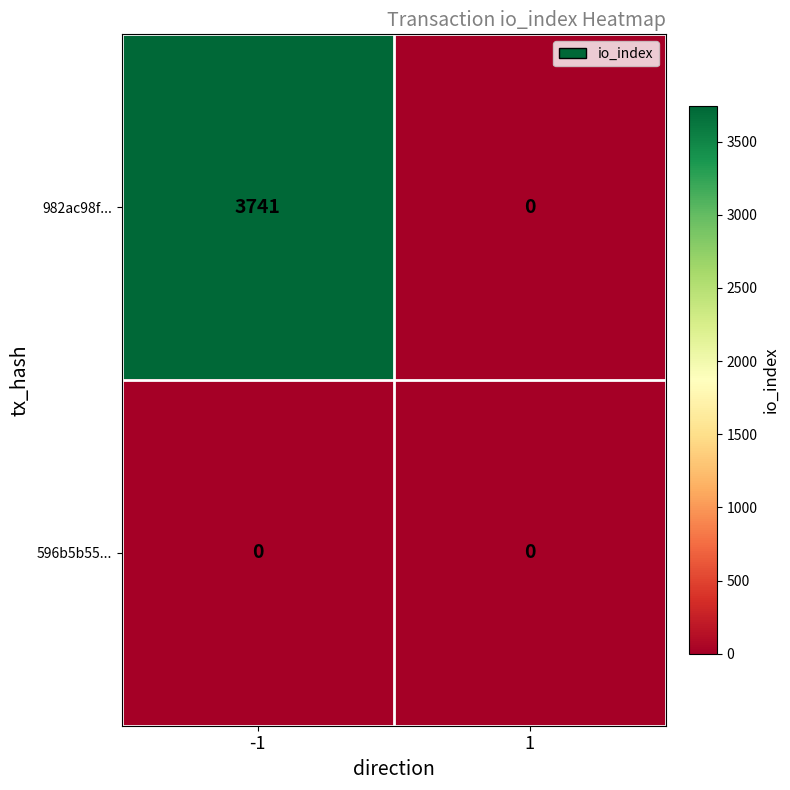

What is the maximum value for 982ac98f...?

3741